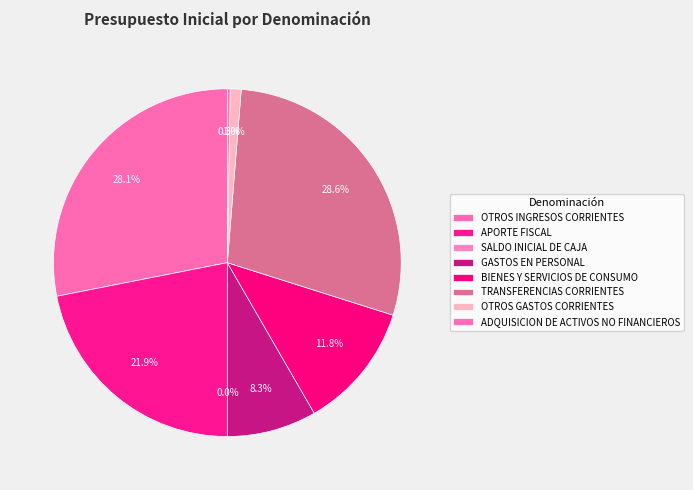

To the nearest percent, what is the average slice percentage?

12%